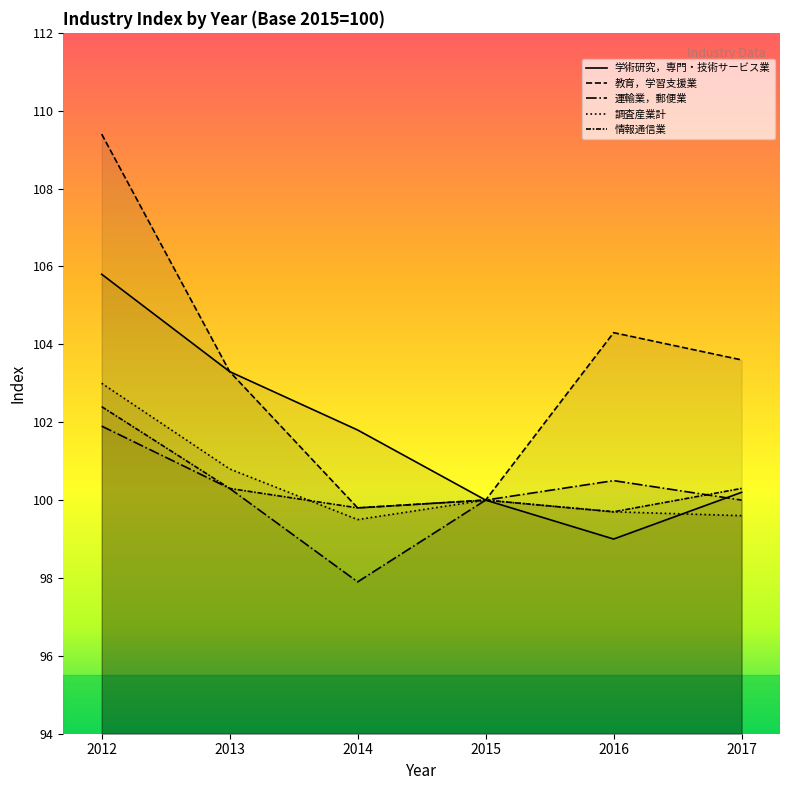

At which category does 情報通信業 reach its first local valley?

2014